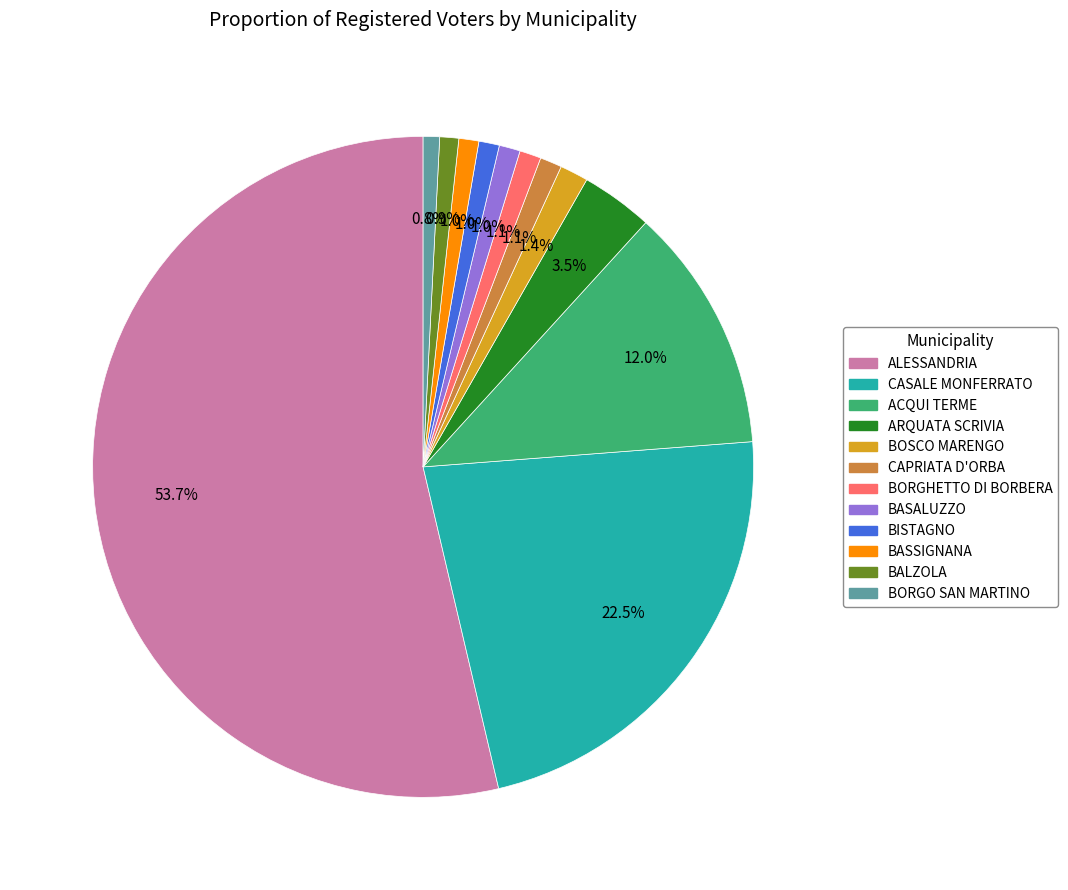

How many slices are in this pie chart?

12